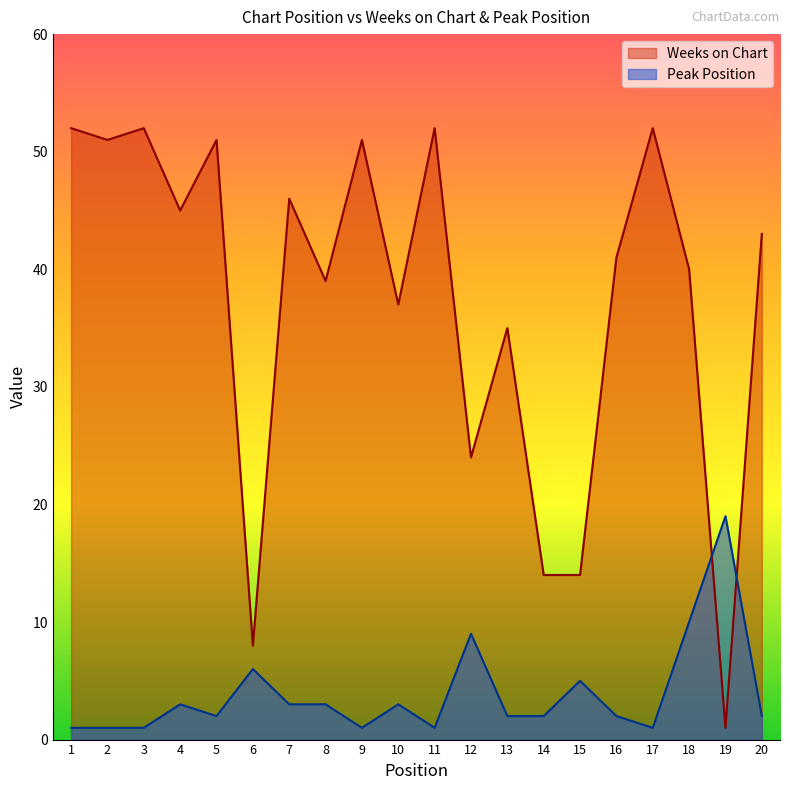

What is the highest value of the Peak Position series?

19